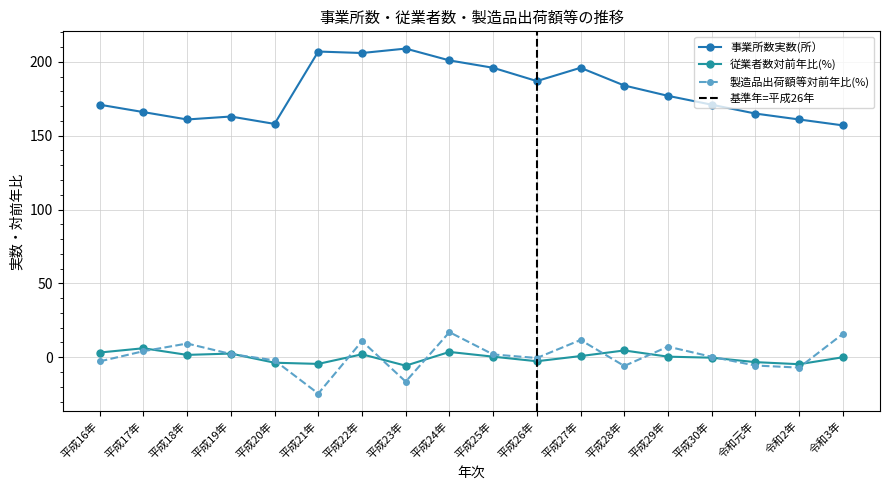

How many data points in 事業所数実数(所） are less than 177?

9